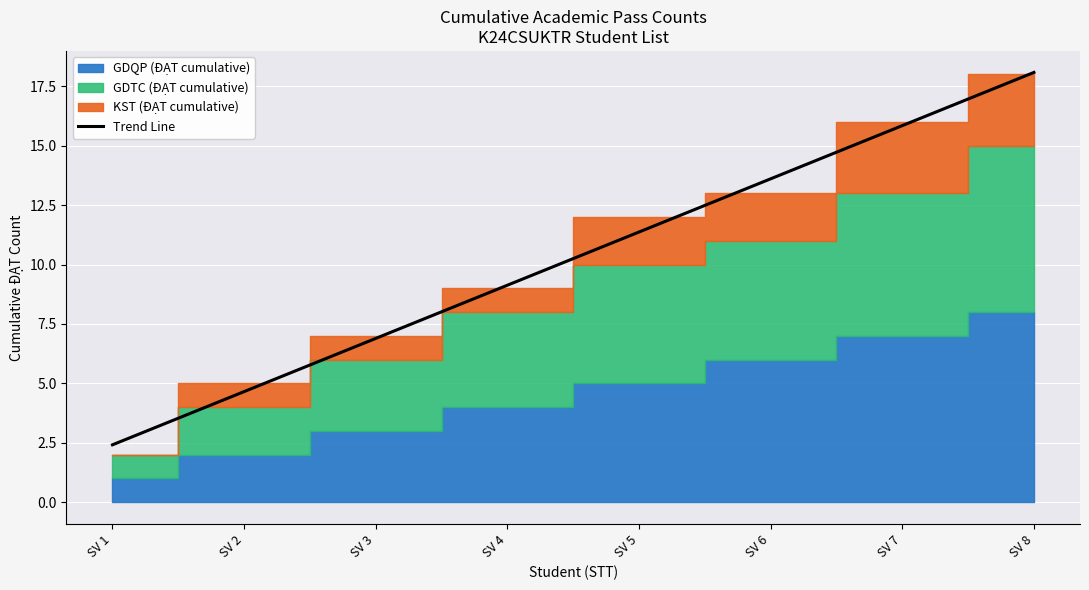

Reading right to left, list all the values displayed in this chart.

SV 8=18.1	SV 7=15.8	SV 6=13.6	SV 5=11.4	SV 4=9.1	SV 3=6.9	SV 2=4.7	SV 1=2.4